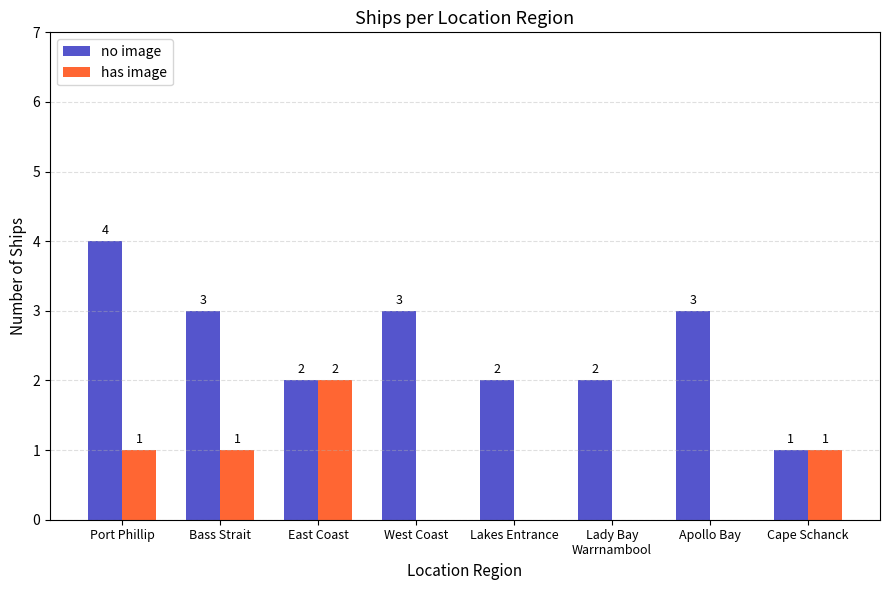

Which series changed the most between East Coast and Apollo Bay?

has image